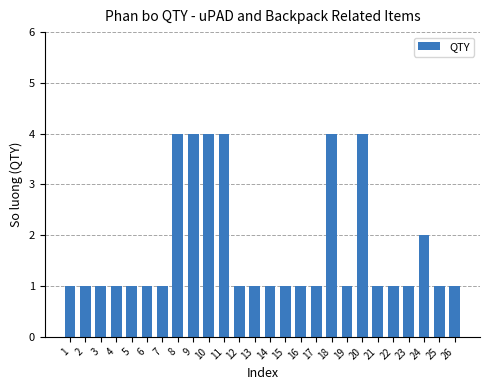

Reading left to right, what are all the values shown in this chart?

1=1	2=1	3=1	4=1	5=1	6=1	7=1	8=4	9=4	10=4	11=4	12=1	13=1	14=1	15=1	16=1	17=1	18=4	19=1	20=4	21=1	22=1	23=1	24=2	25=1	26=1